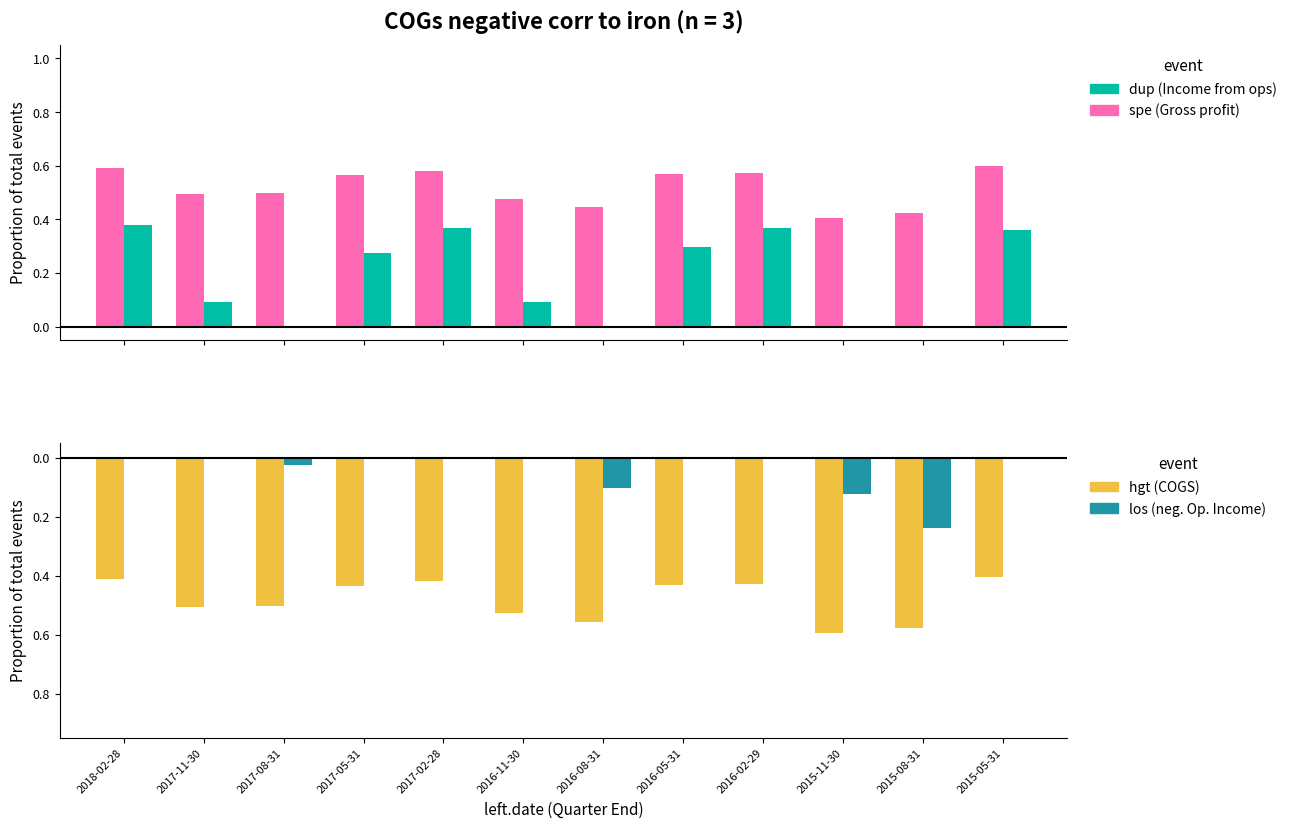

What is the total value across all series at 2018-02-28?

1.4